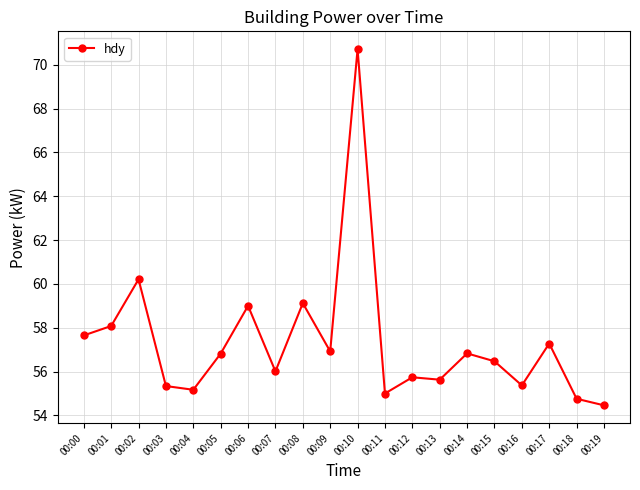

True or false: there are more than 0 points higher than both neighbors.

True